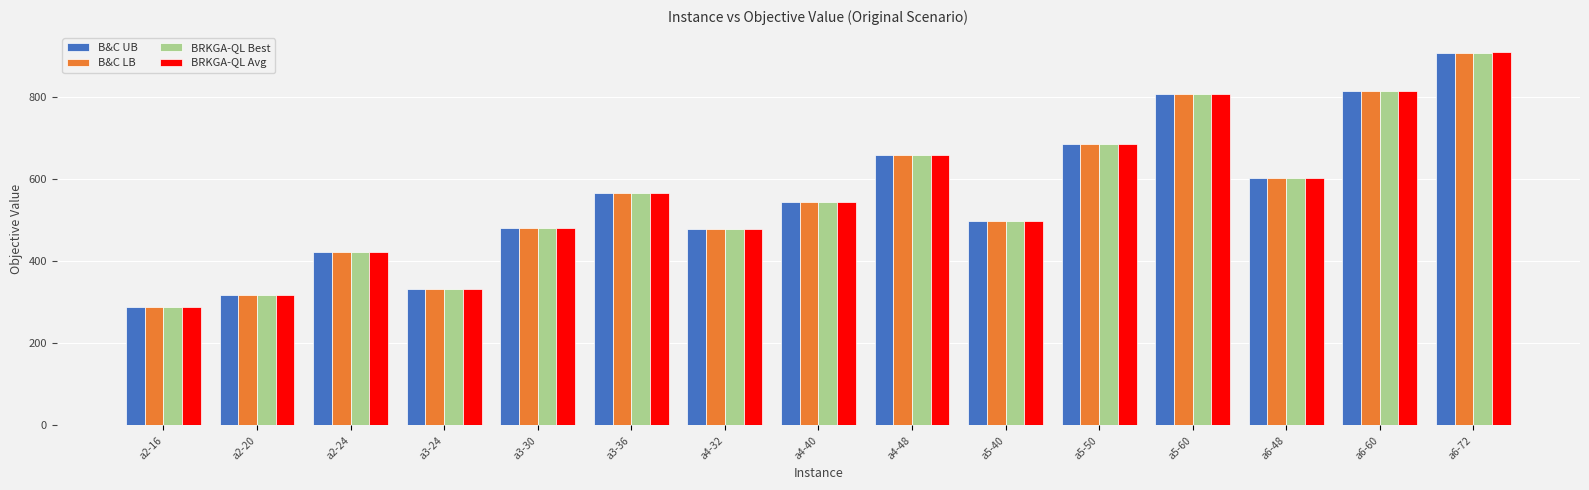

What is the minimum value for BRKGA-QL Best?

287.8